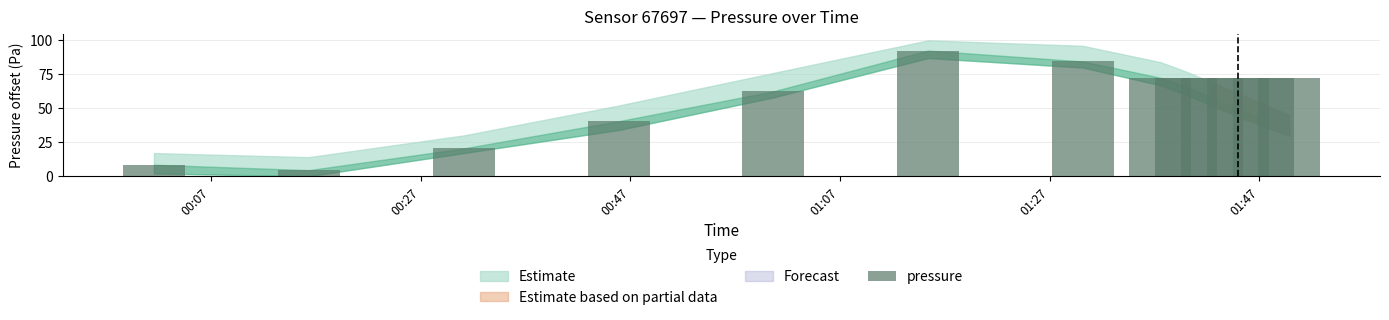

What is the difference between the second highest and minimum values?

80.1